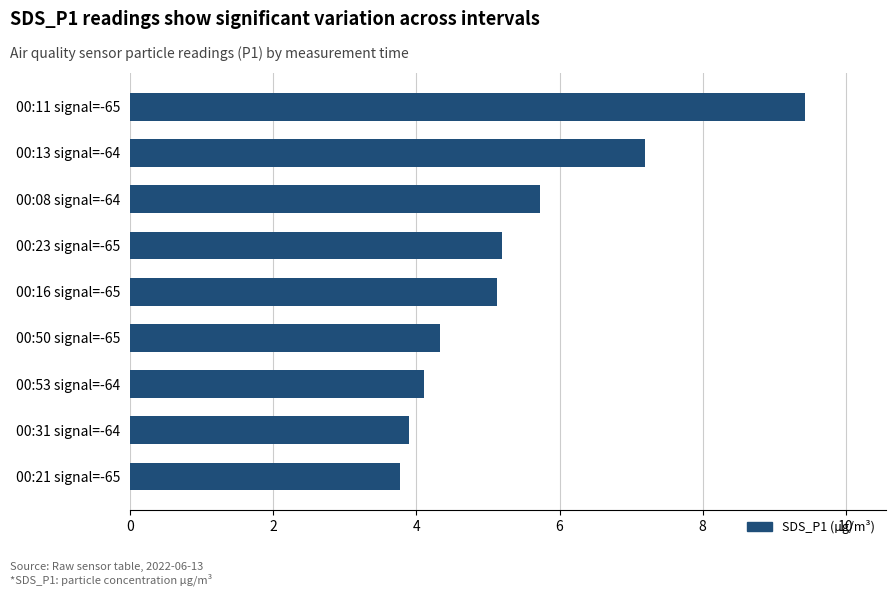

Reading bottom to top, what are all the values shown in this chart?

00:21 signal=-65=3.8	00:31 signal=-64=3.9	00:53 signal=-64=4.1	00:50 signal=-65=4.3	00:16 signal=-65=5.1	00:23 signal=-65=5.2	00:08 signal=-64=5.7	00:13 signal=-64=7.2	00:11 signal=-65=9.4